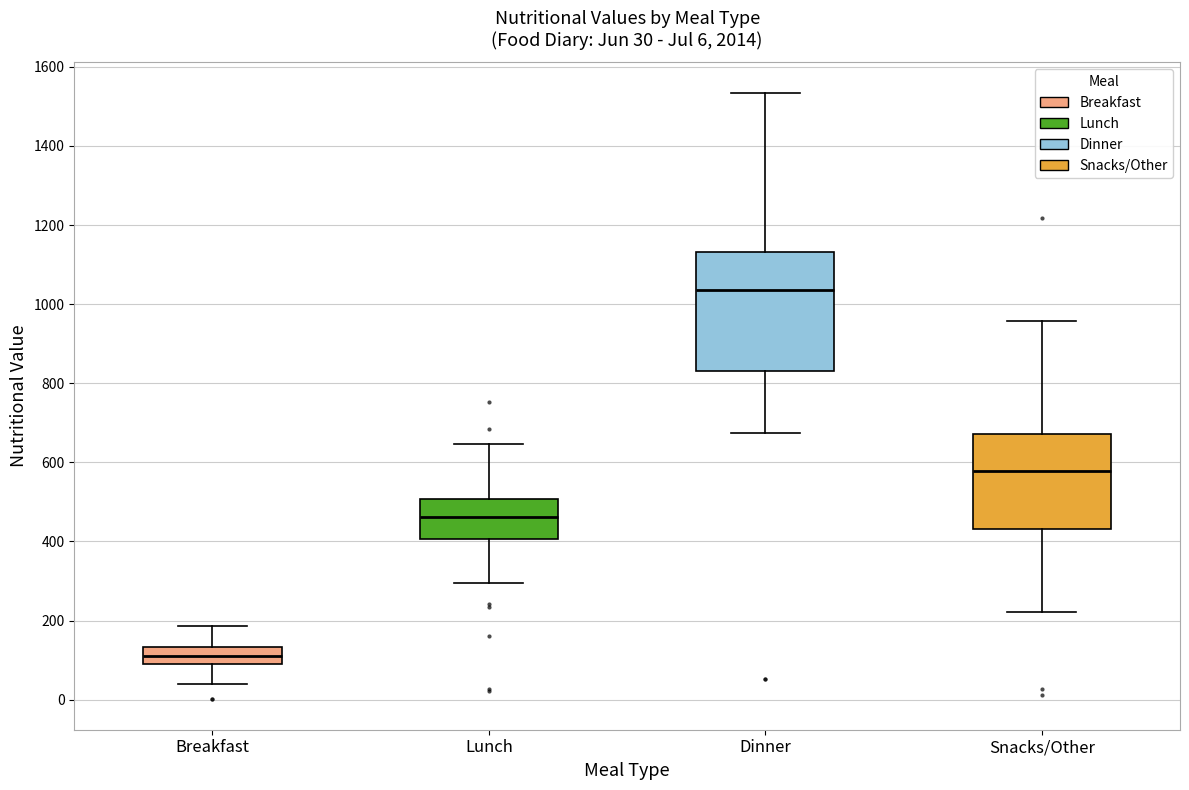

Which box has the highest median line?

Dinner